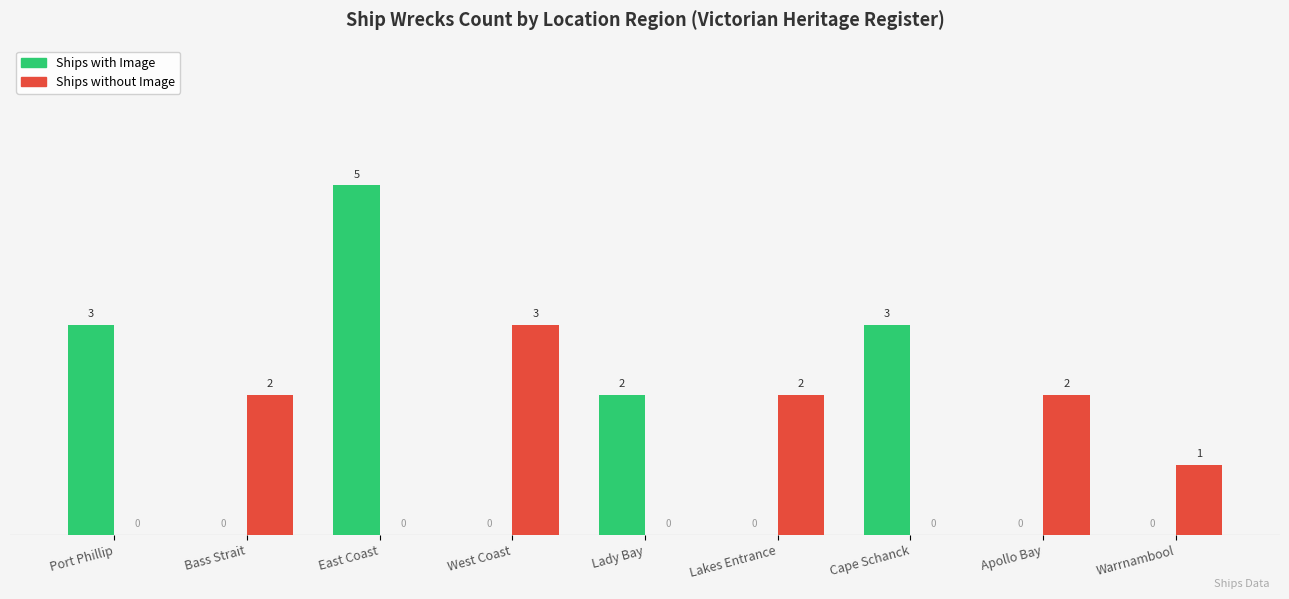

What is the sum of the Ships without Image values at Cape Schanck and Bass Strait?

2